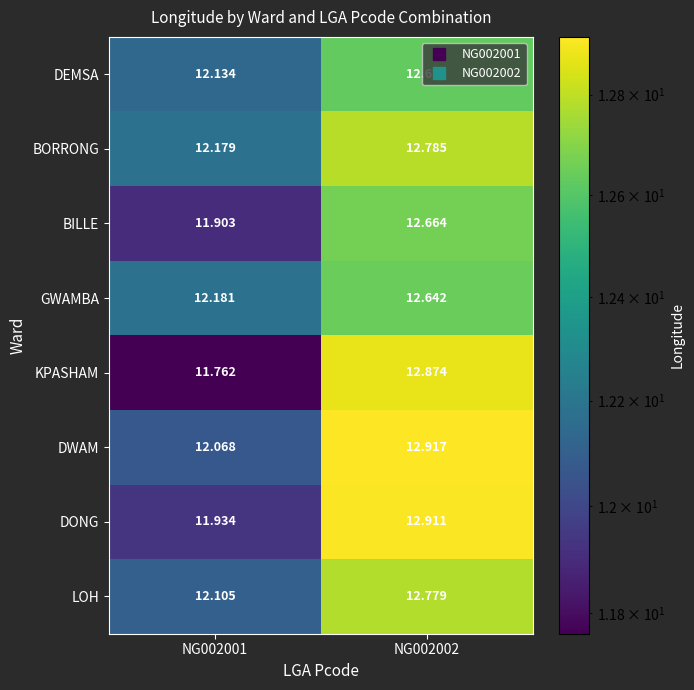

Which series has the largest total across all categories?

DWAM